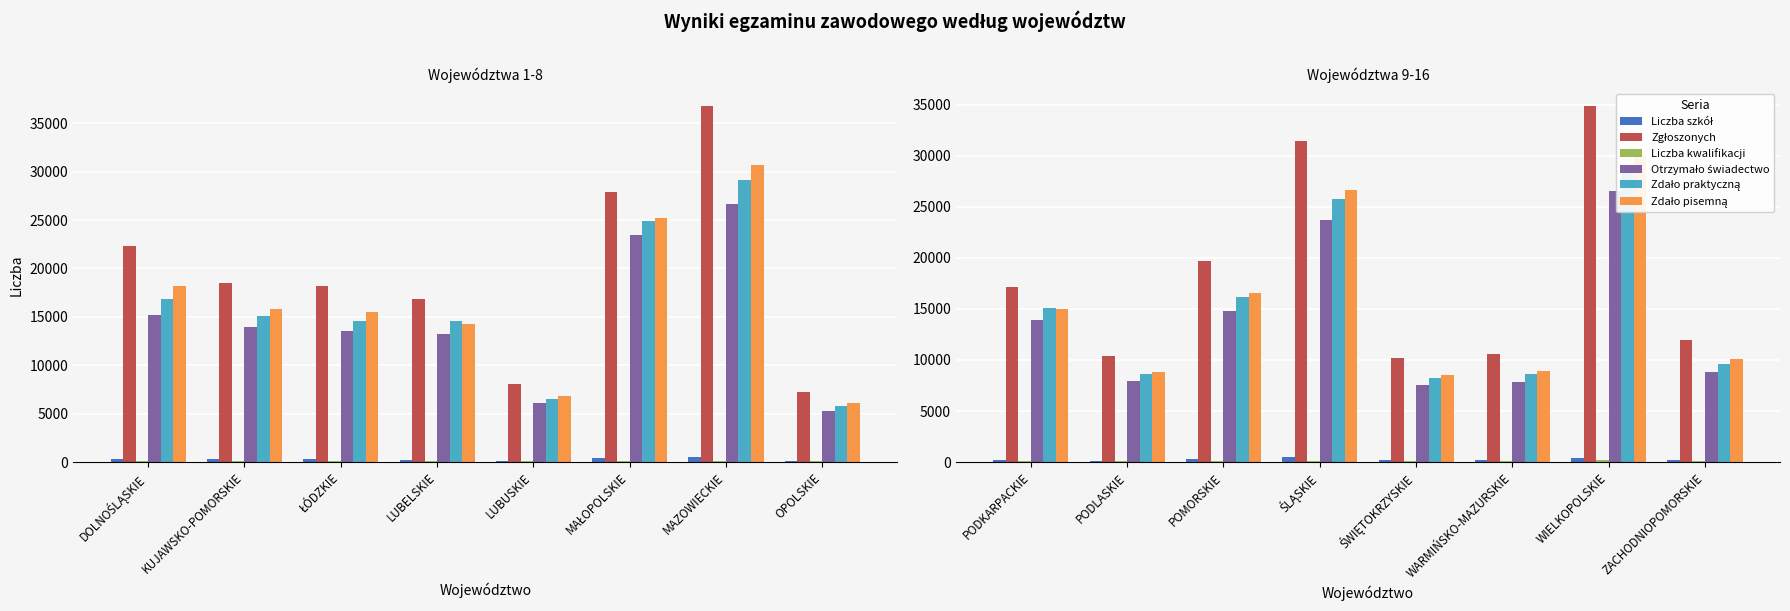

What is the difference between the Liczba szkół values at ŚWIĘTOKRZYSKIE and ZACHODNIOPOMORSKIE?

42